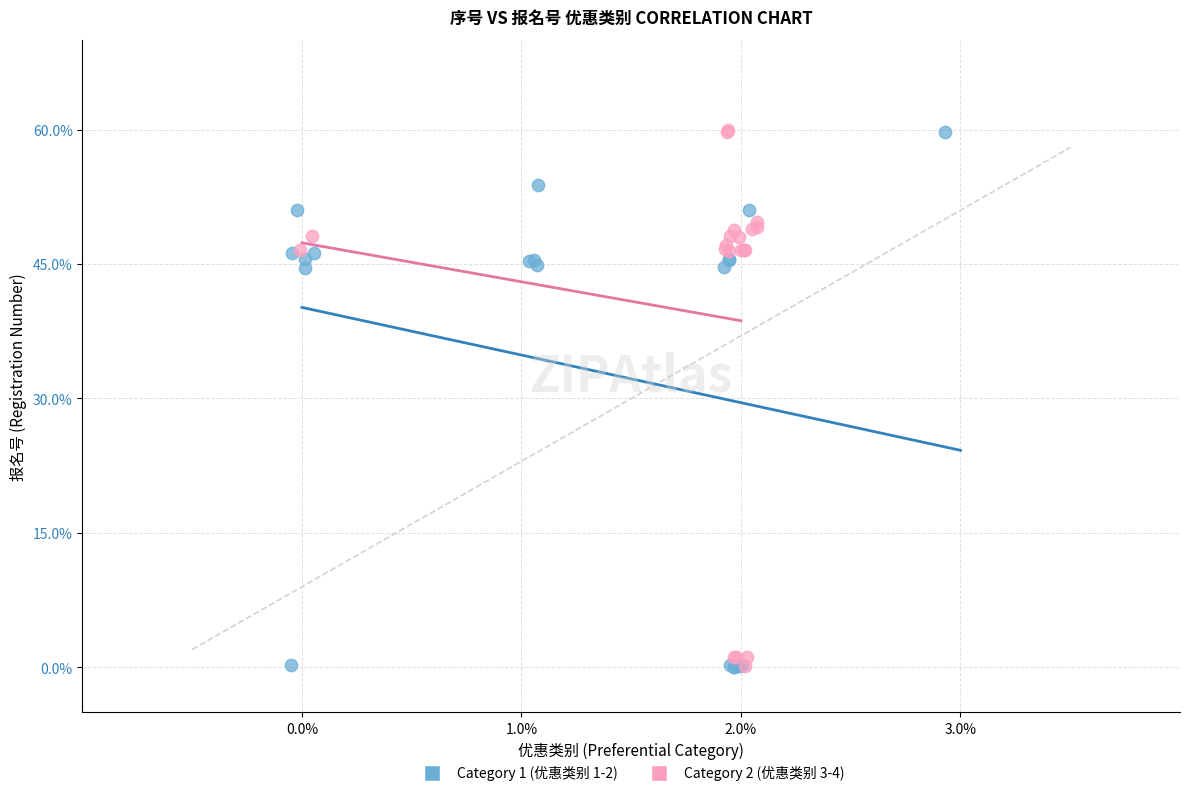

What are all the series names shown in the legend?

Category 1 (优惠类别 1-2), Category 2 (优惠类别 3-4)